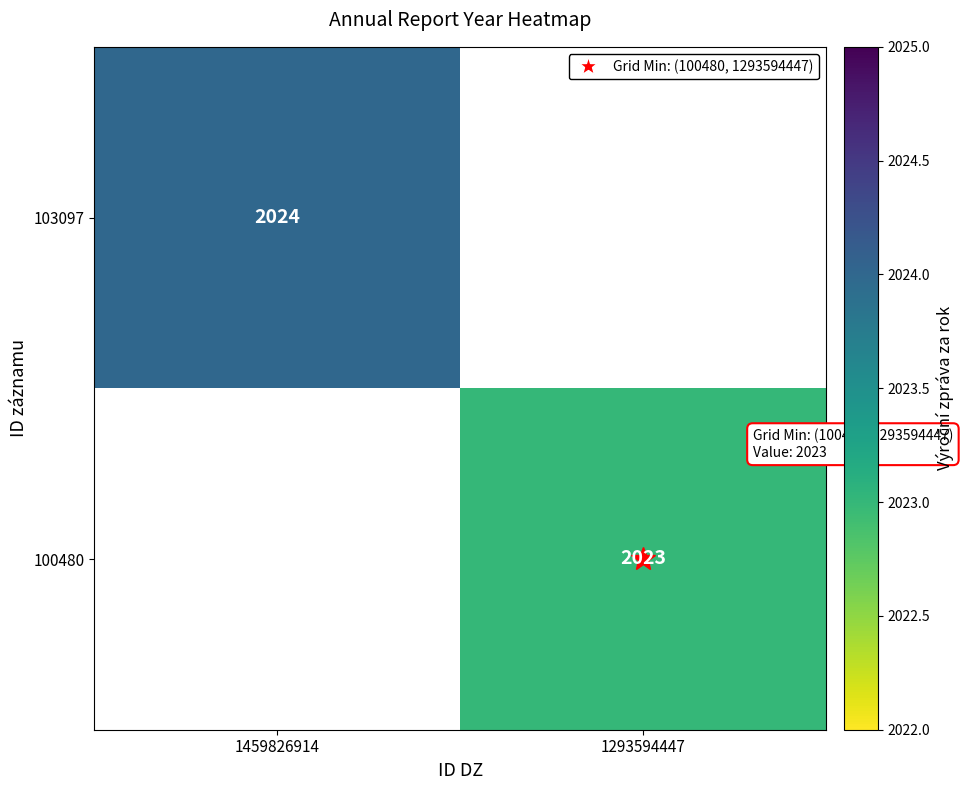

The value of 103097 at 1459826914 is 1007.6. True or false?

False